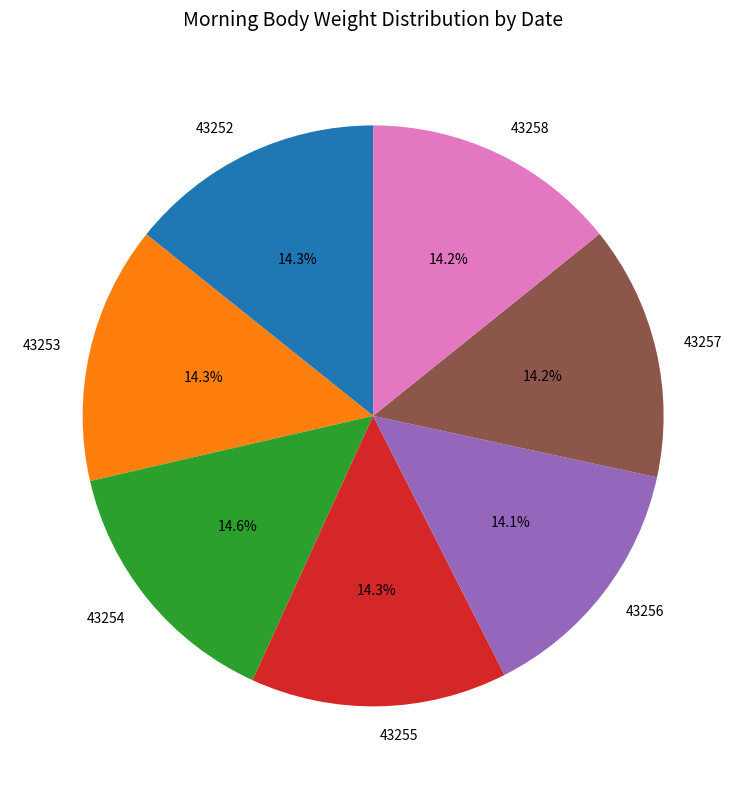

Do 43257 and 43258 together represent more than half of the pie?

No